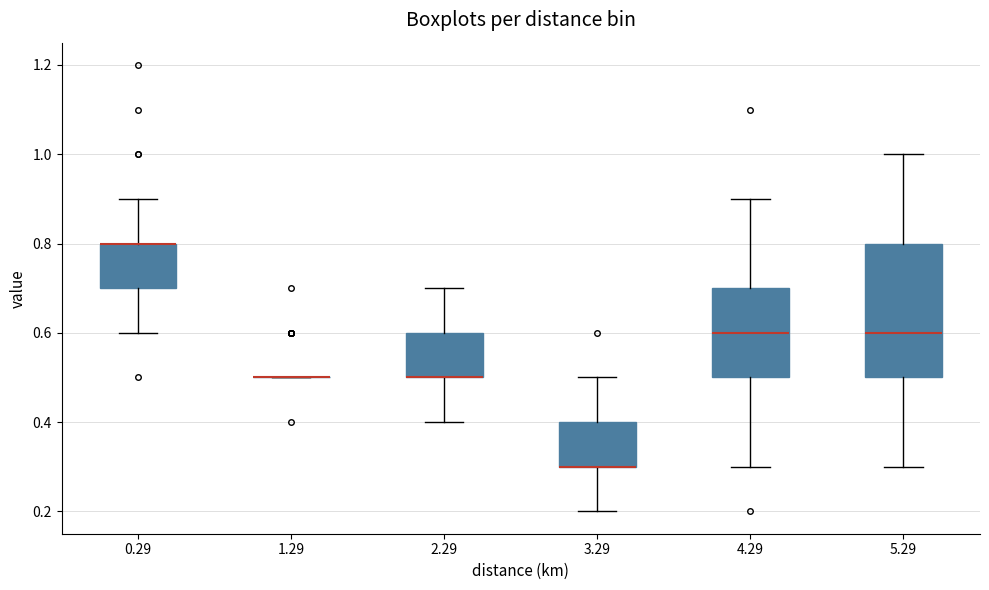

Reading left to right, transcribe this box plot: for each box, give where its median line is, the range the box spans, and where its two whiskers end, as read against the y-axis. The values are not printed on the chart, so give them approximately, as read against the axis.

0.29: median 0.8 (drawn on the box's upper edge), box 0.7 to 0.8, whiskers 0.6 to 0.9
1.29: box collapsed to a line at 0.5, whiskers 0.5 to 0.5
2.29: median 0.5 (drawn on the box's lower edge), box 0.5 to 0.6, whiskers 0.4 to 0.7
3.29: median 0.3 (drawn on the box's lower edge), box 0.3 to 0.4, whiskers 0.2 to 0.5
4.29: median 0.6, box 0.5 to 0.7, whiskers 0.3 to 0.9
5.29: median 0.6, box 0.5 to 0.8, whiskers 0.3 to 1.0